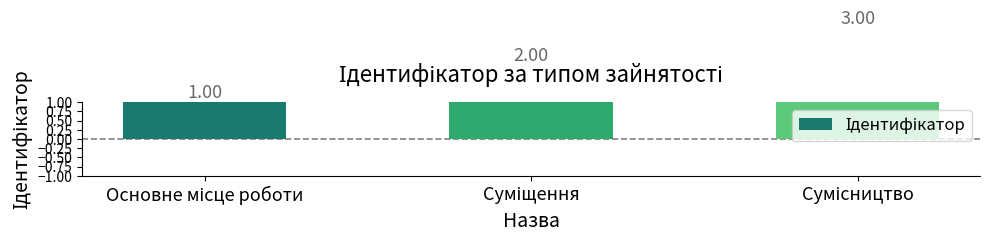

What is the value of the 2nd bar from the left?

2